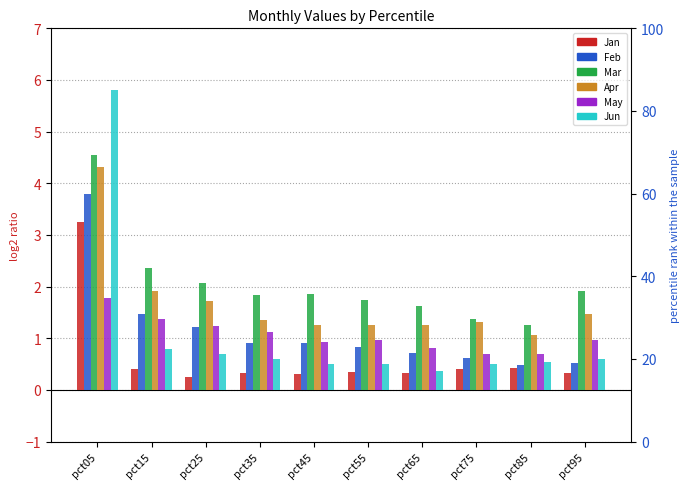

Reading right to left, what are all the values shown in this chart?

Jan: pct95=0.3	pct85=0.4	pct75=0.4	pct65=0.3	pct55=0.3	pct45=0.3	pct35=0.3	pct25=0.3	pct15=0.4	pct05=3.2
Feb: pct95=0.5	pct85=0.5	pct75=0.6	pct65=0.7	pct55=0.8	pct45=0.9	pct35=0.9	pct25=1.2	pct15=1.5	pct05=3.8
Mar: pct95=1.9	pct85=1.2	pct75=1.4	pct65=1.6	pct55=1.7	pct45=1.9	pct35=1.8	pct25=2.1	pct15=2.4	pct05=4.5
Apr: pct95=1.5	pct85=1.1	pct75=1.3	pct65=1.3	pct55=1.2	pct45=1.3	pct35=1.4	pct25=1.7	pct15=1.9	pct05=4.3
May: pct95=1.0	pct85=0.7	pct75=0.7	pct65=0.8	pct55=1.0	pct45=0.9	pct35=1.1	pct25=1.2	pct15=1.4	pct05=1.8
Jun: pct95=0.6	pct85=0.5	pct75=0.5	pct65=0.4	pct55=0.5	pct45=0.5	pct35=0.6	pct25=0.7	pct15=0.8	pct05=5.8